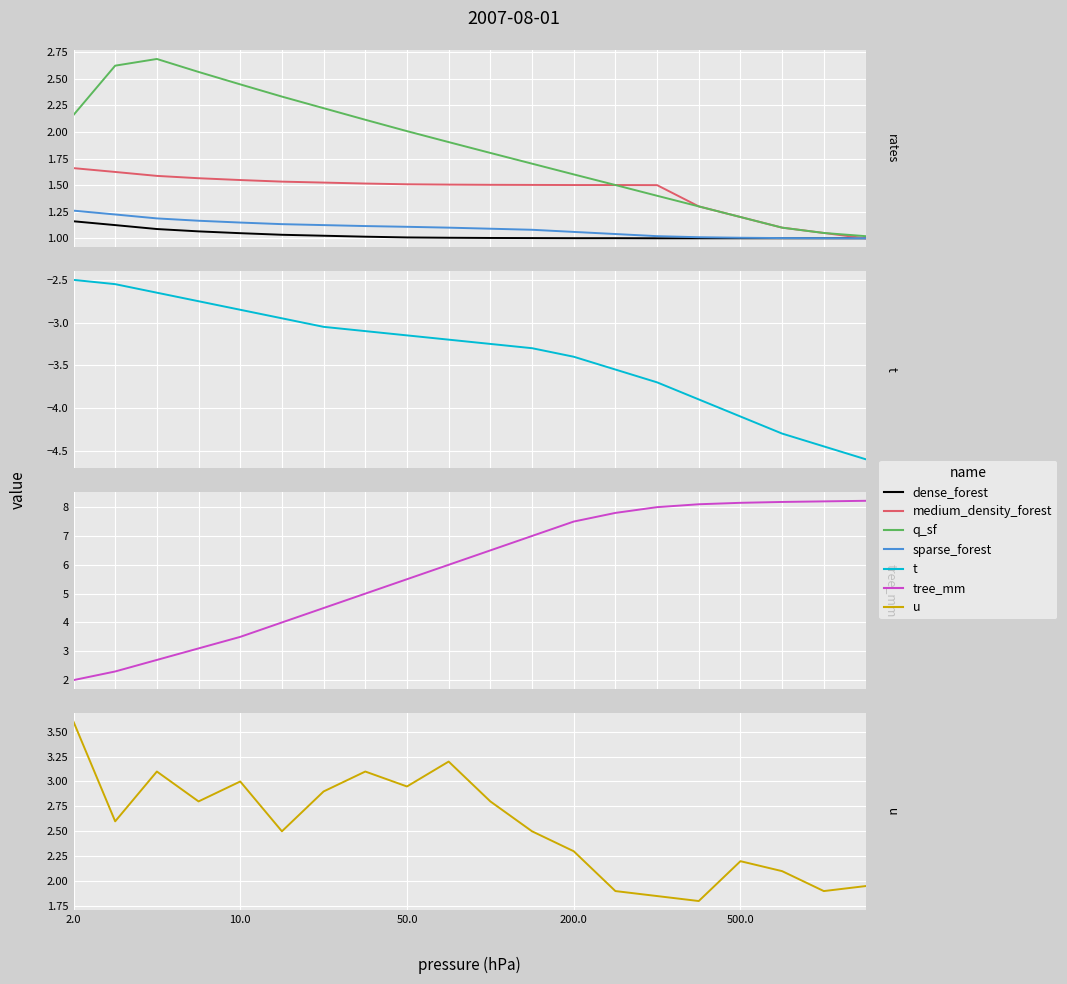

What is the value of the sparse_forest point at the 14th from the left?

1.0